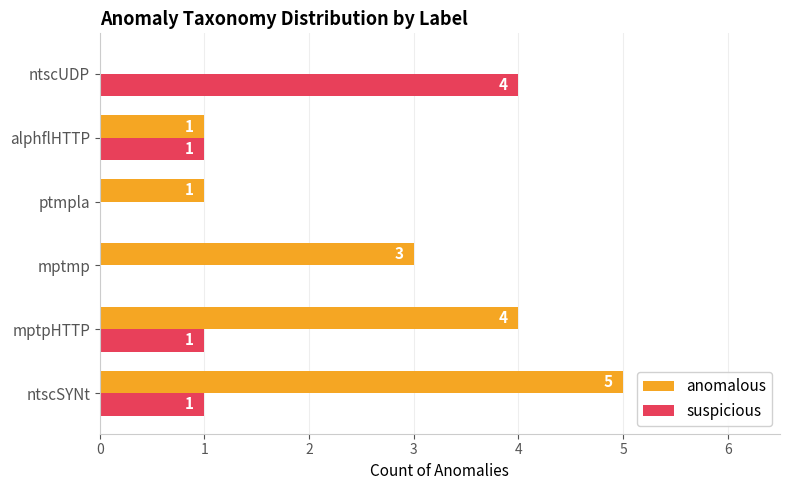

The suspicious series shows 7 at ntscUDP. True or false?

False